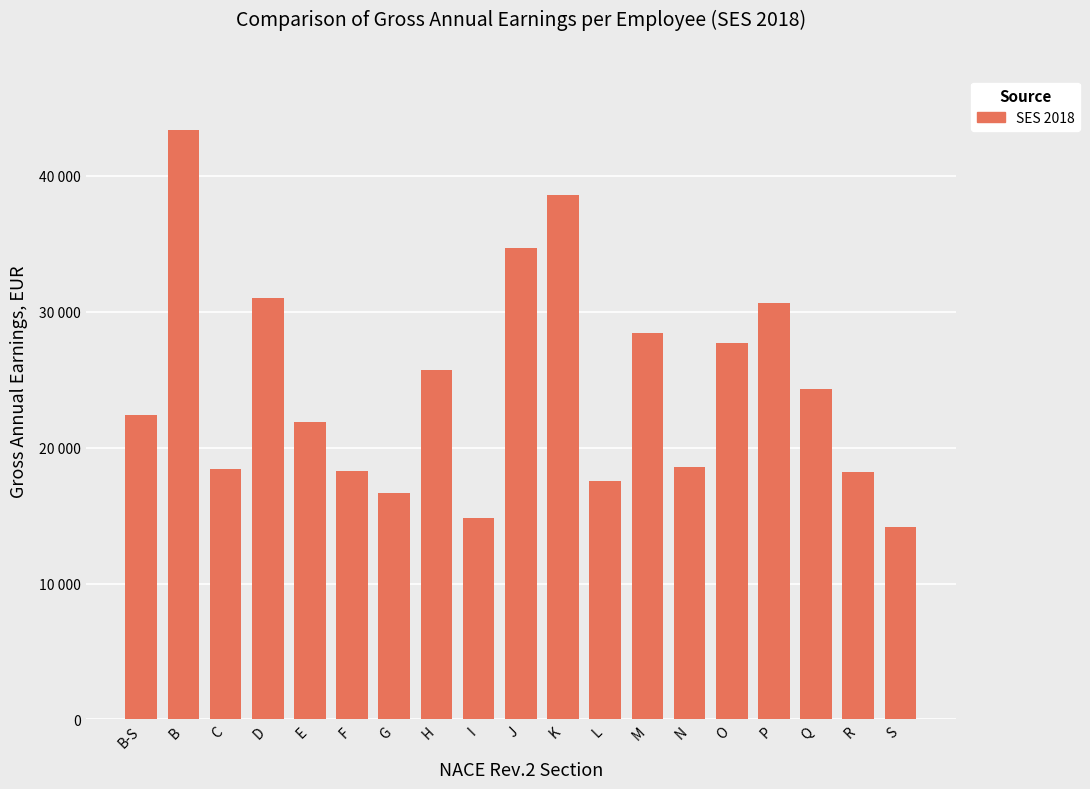

Which has a higher value, M or K?

K